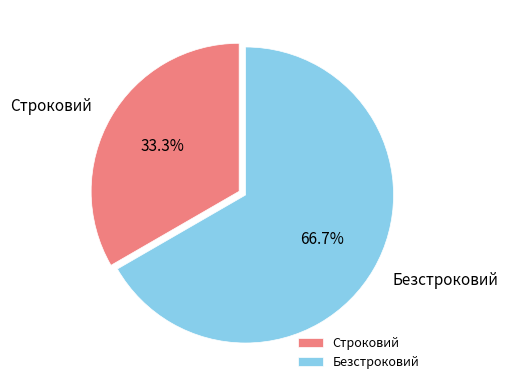

What is the majority slice?

Безстроковий